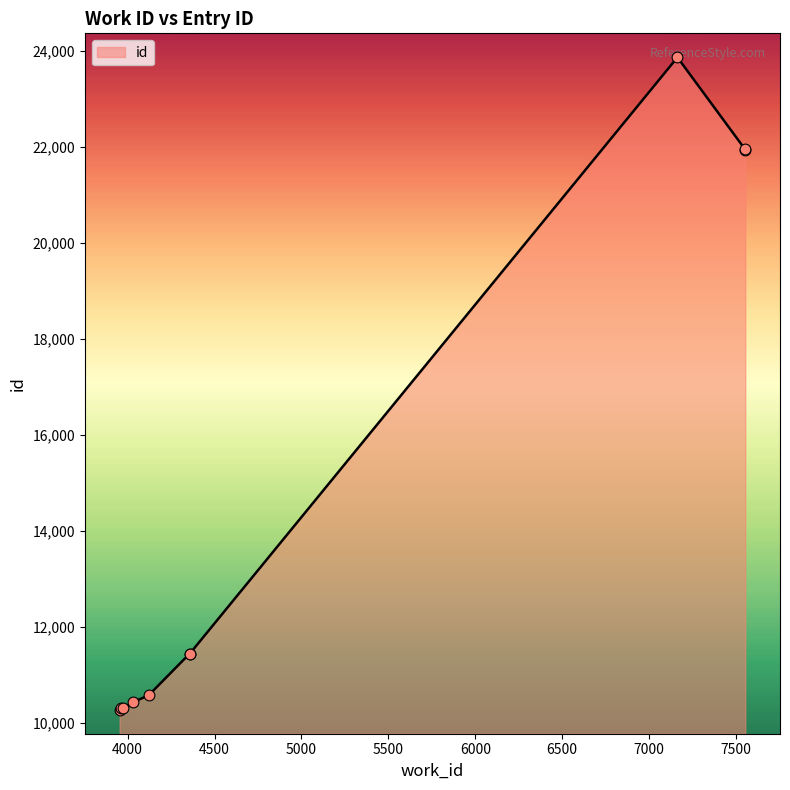

Which has a higher value, 7553 or 3959?

7553